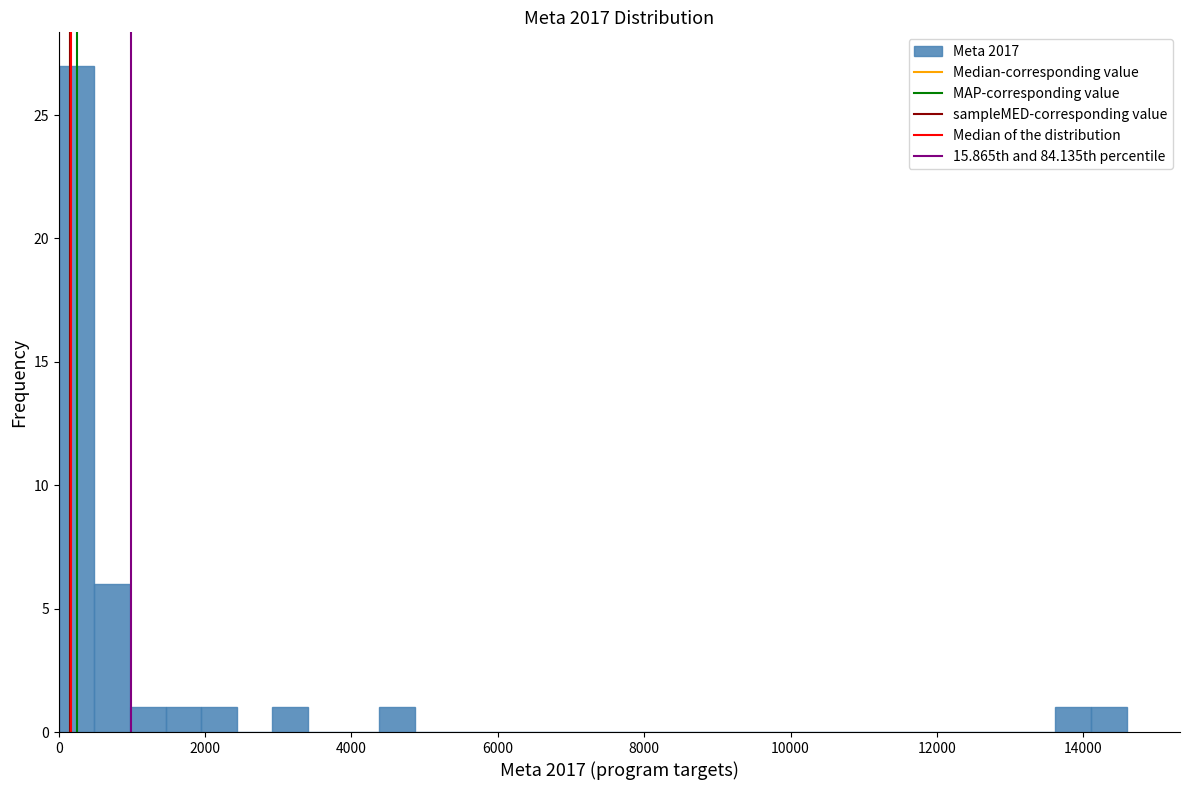

Read against the x-axis, roughly where is the centre of the tallest bar?

200